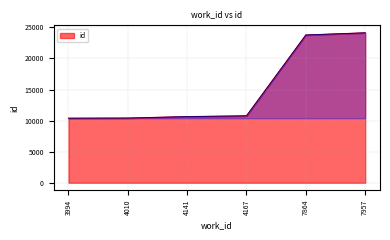

True or false: the data shows 10644 at 4141.

True